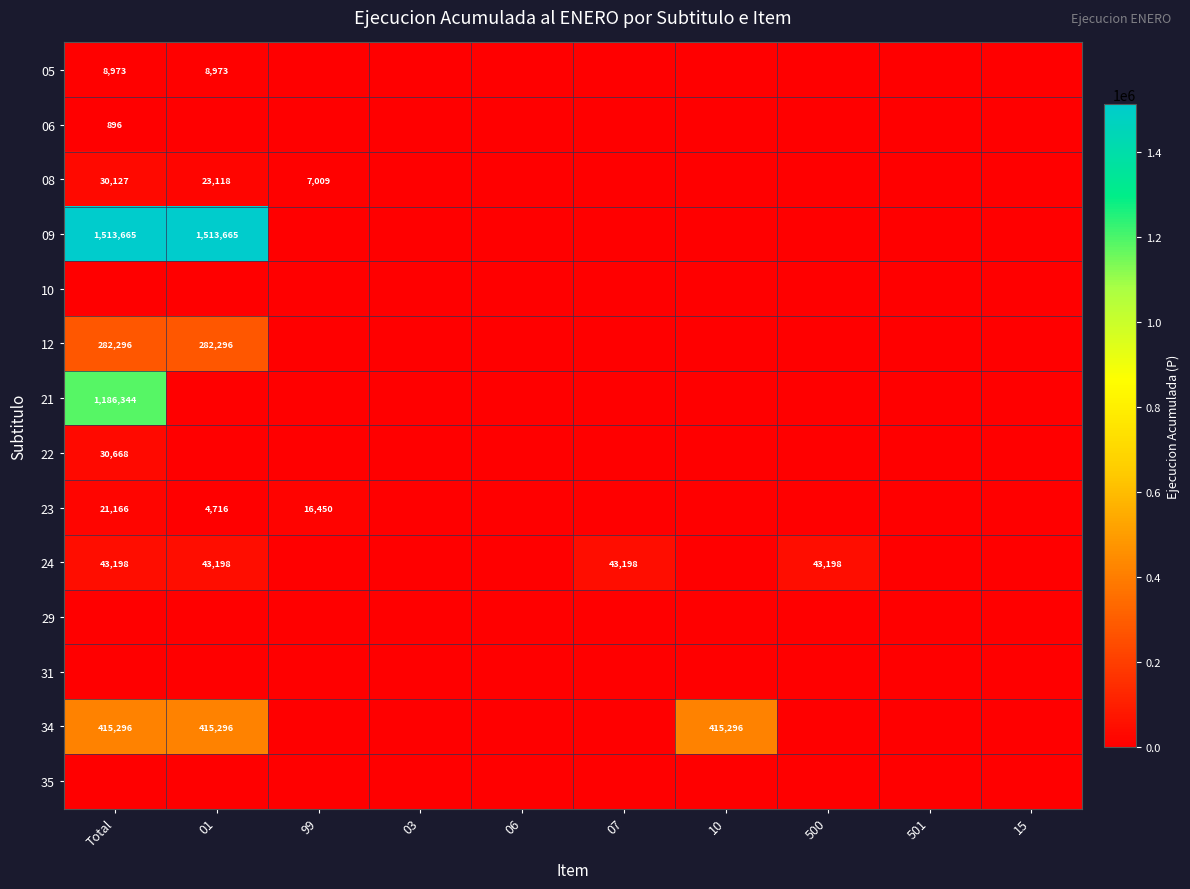

The 08 series shows 23118 at 01. True or false?

True